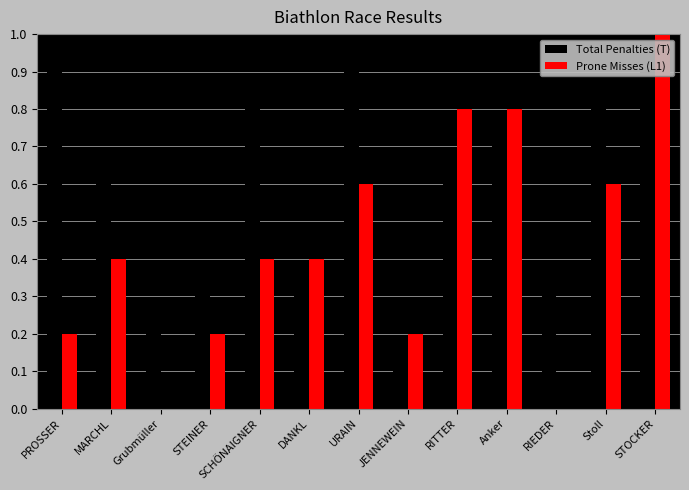

What is the total value across all series at PROSSER?

1.1